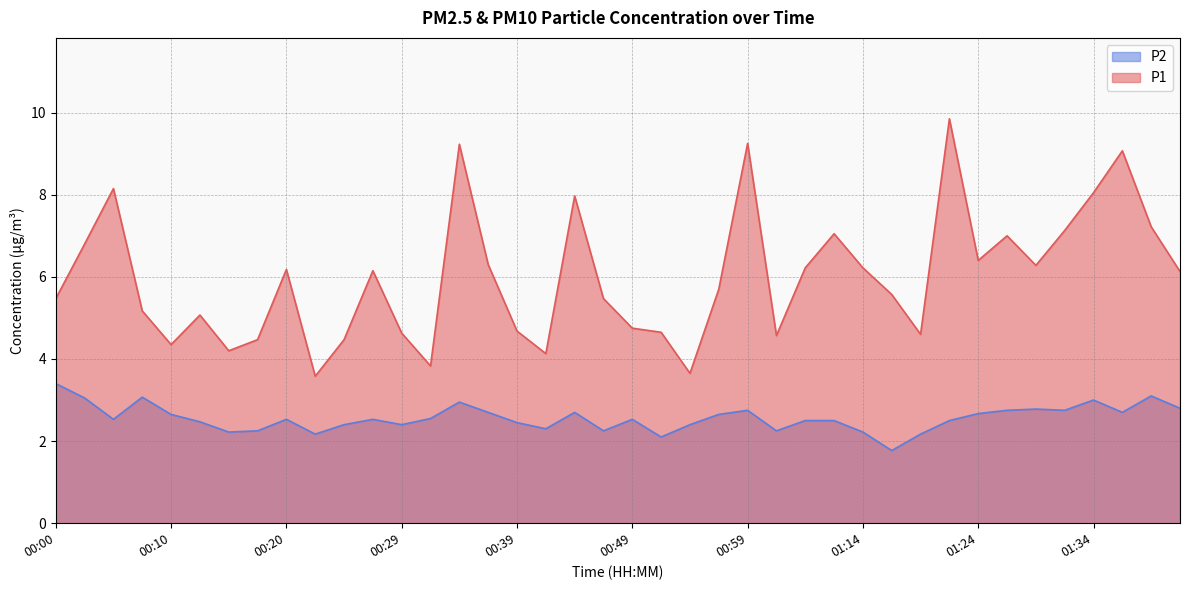

Which series has the widest spread of values?

P1